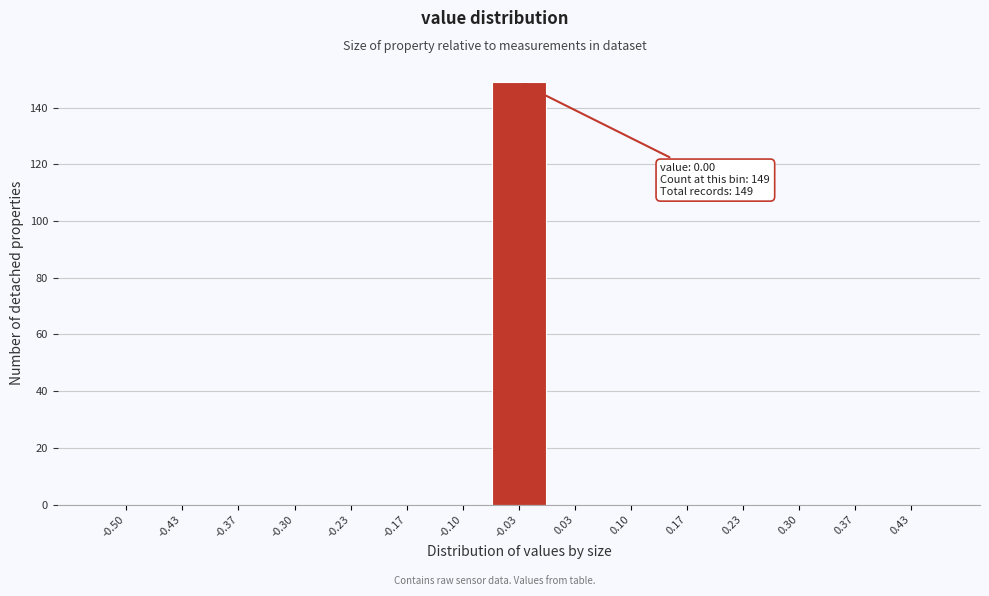

Reading right to left, extract all data points from this chart.

0.43=0	0.37=0	0.30=0	0.23=0	0.17=0	0.10=0	0.03=0	-0.03=149	-0.10=0	-0.17=0	-0.23=0	-0.30=0	-0.37=0	-0.43=0	-0.50=0